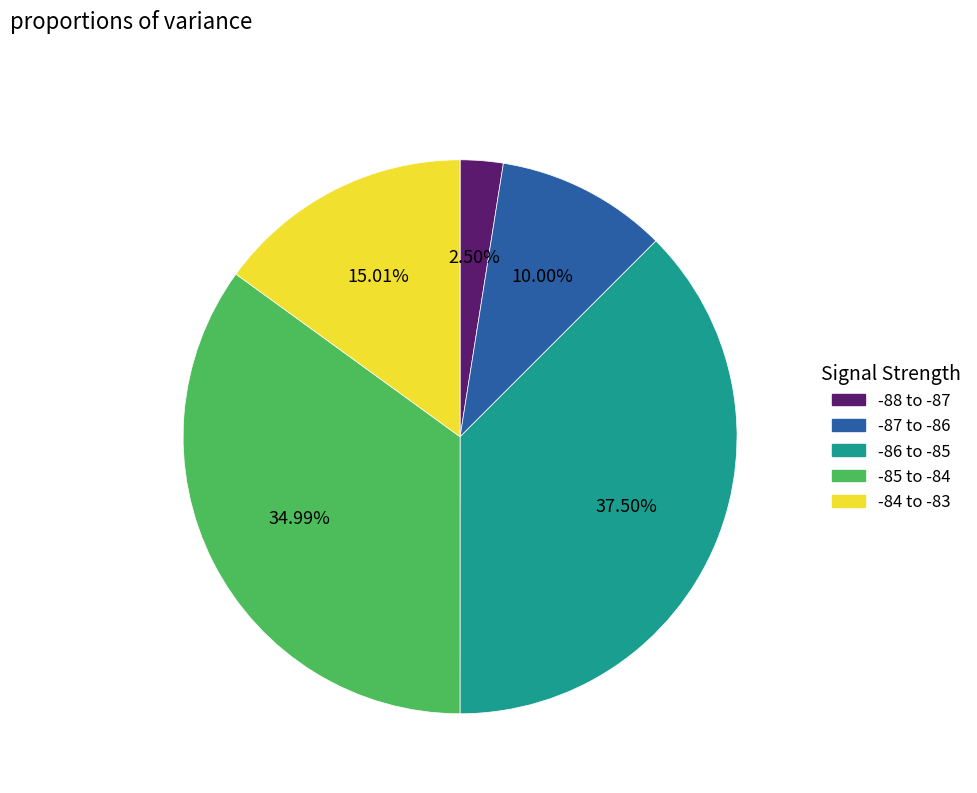

Rank the categories by value from highest to lowest.

-86 to -85, -85 to -84, -84 to -83, -87 to -86, -88 to -87